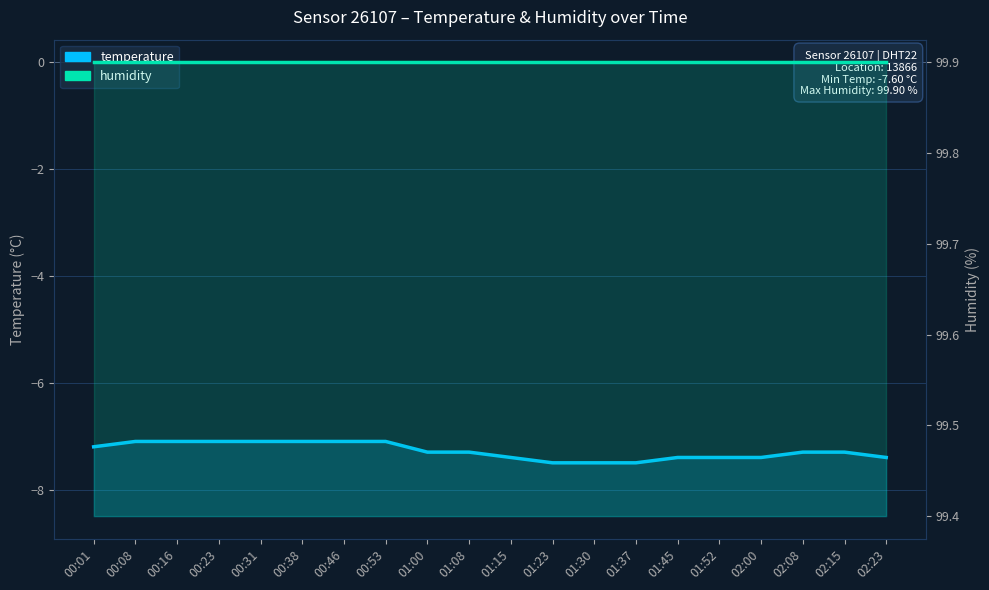

Reading right to left, list all the values displayed in this chart.

temperature: 02:23=-7.4	02:15=-7.3	02:08=-7.3	02:00=-7.4	01:52=-7.4	01:45=-7.4	01:37=-7.5	01:30=-7.5	01:23=-7.5	01:15=-7.4	01:08=-7.3	01:00=-7.3	00:53=-7.1	00:46=-7.1	00:38=-7.1	00:31=-7.1	00:23=-7.1	00:16=-7.1	00:08=-7.1	00:01=-7.2
humidity: 02:23=99.9	02:15=99.9	02:08=99.9	02:00=99.9	01:52=99.9	01:45=99.9	01:37=99.9	01:30=99.9	01:23=99.9	01:15=99.9	01:08=99.9	01:00=99.9	00:53=99.9	00:46=99.9	00:38=99.9	00:31=99.9	00:23=99.9	00:16=99.9	00:08=99.9	00:01=99.9